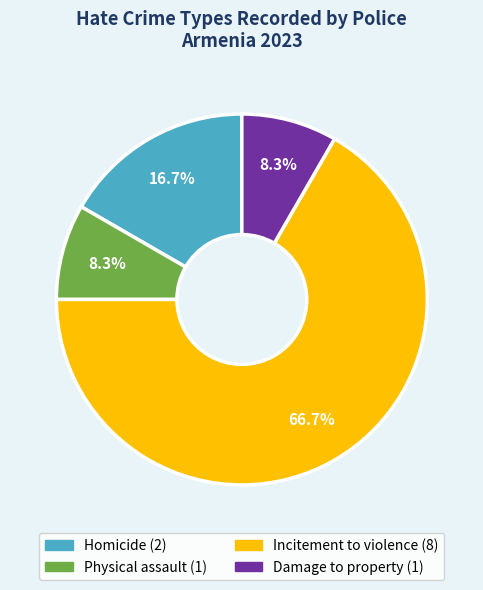

True or false: Incitement to violence accounts for 67% of the total.

True